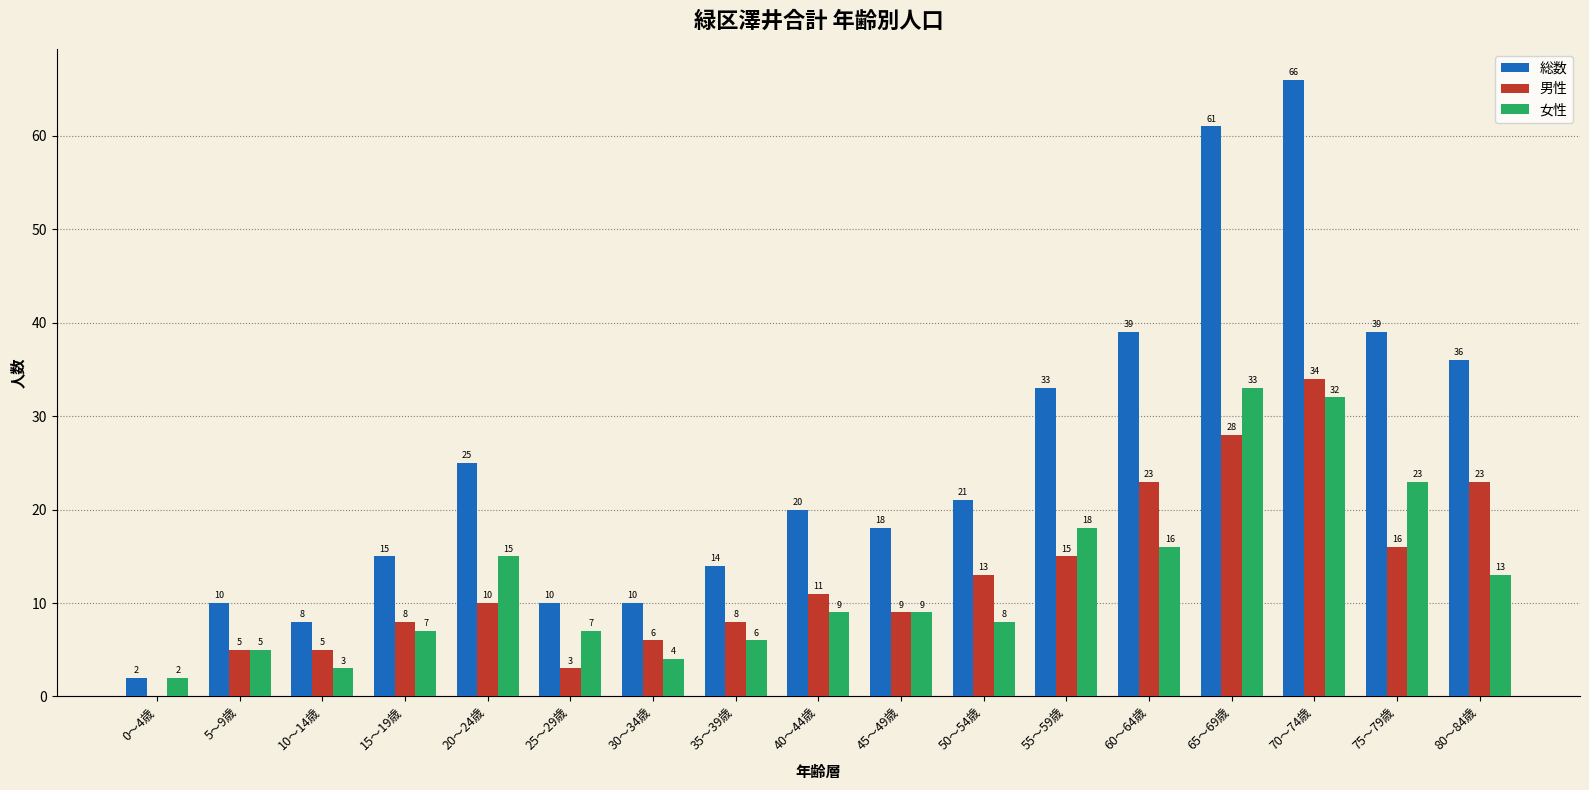

How many data points does each series have?

17